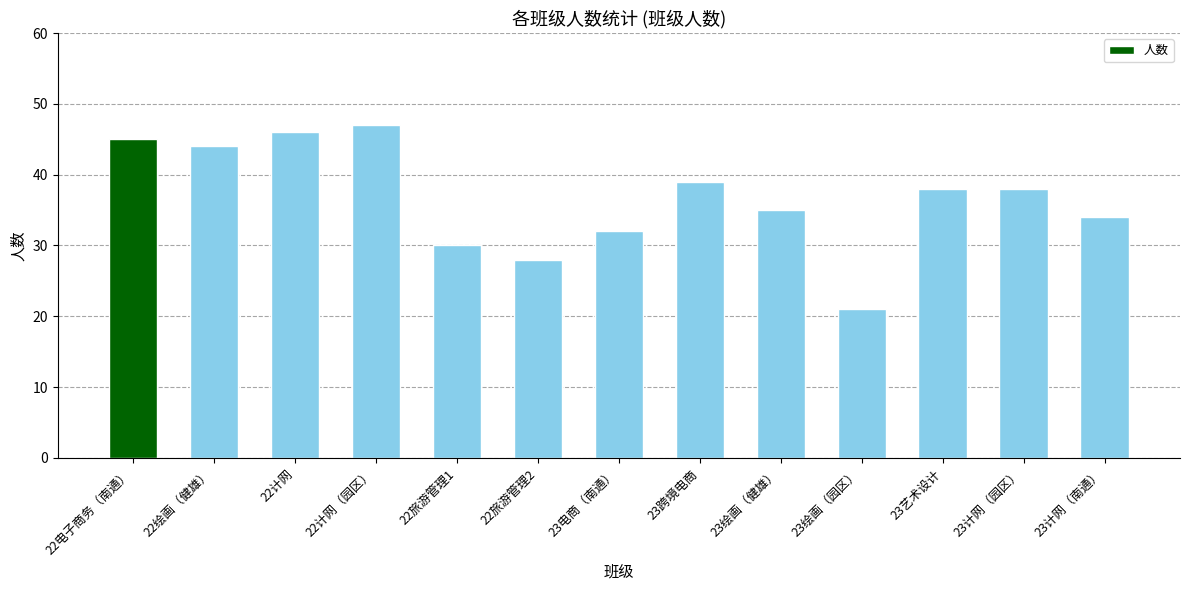

How many data points are less than 38?

6